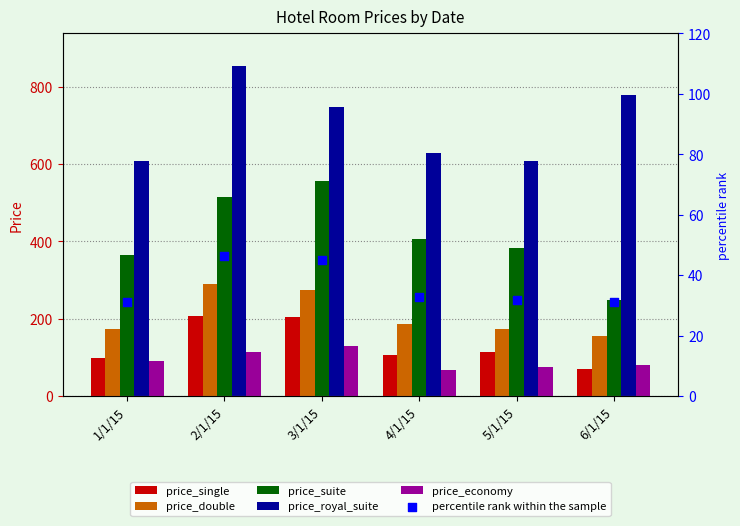

What are all the series names shown in the legend?

price_single, price_double, price_suite, price_royal_suite, price_economy, percentile rank within the sample